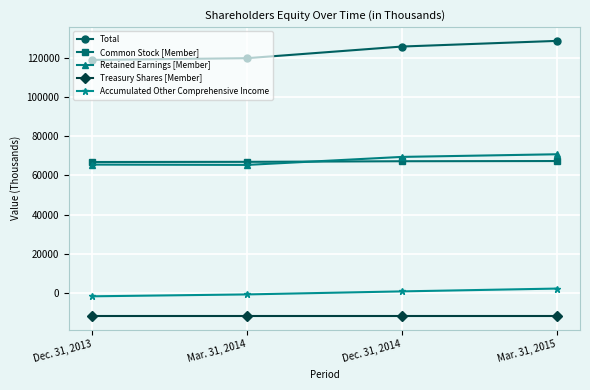

True or false: Treasury Shares [Member] and Total cross at least once.

False